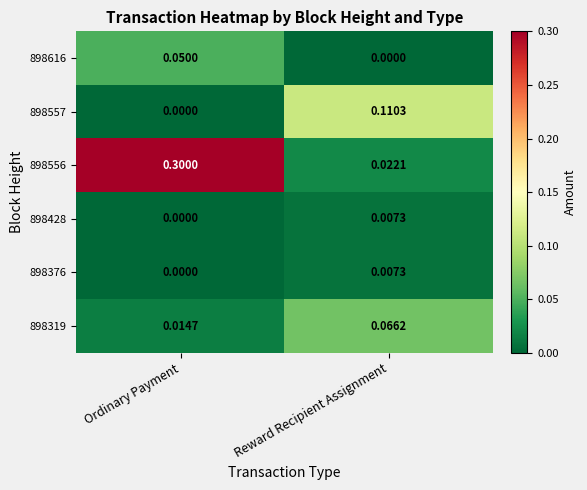

At which category is the sum across all series the highest?

Ordinary Payment